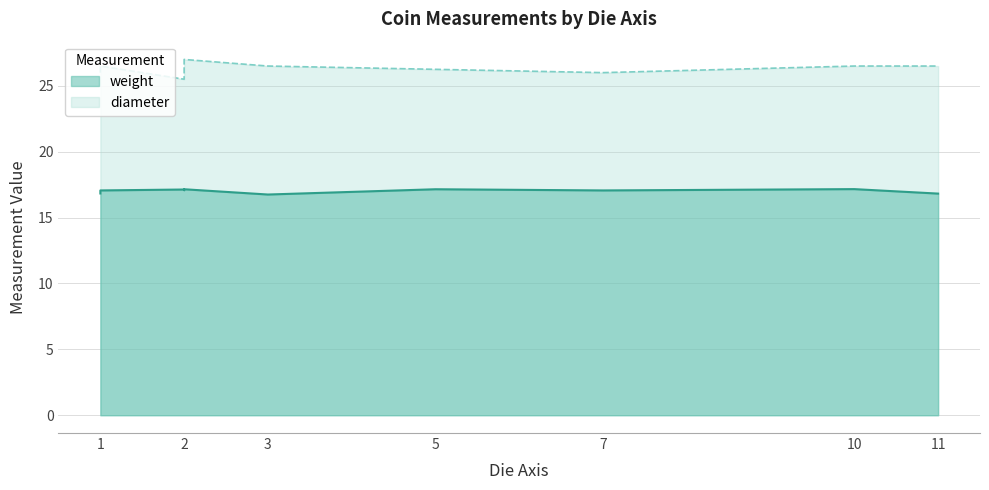

What is the difference between the maximum and minimum values?

10